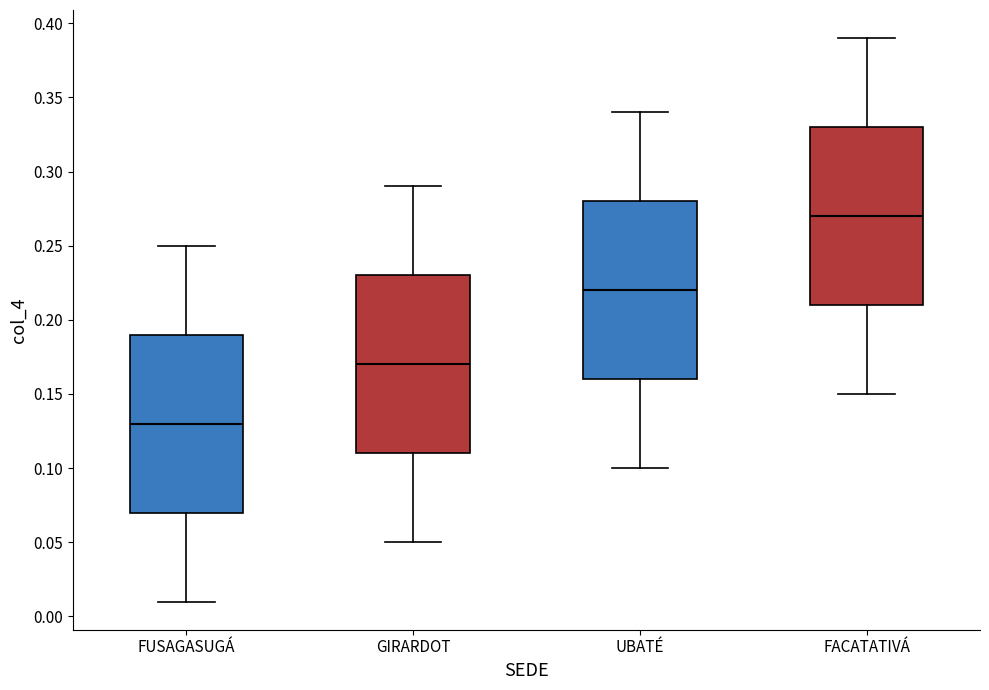

Which box has the lowest median line?

FUSAGASUGÁ